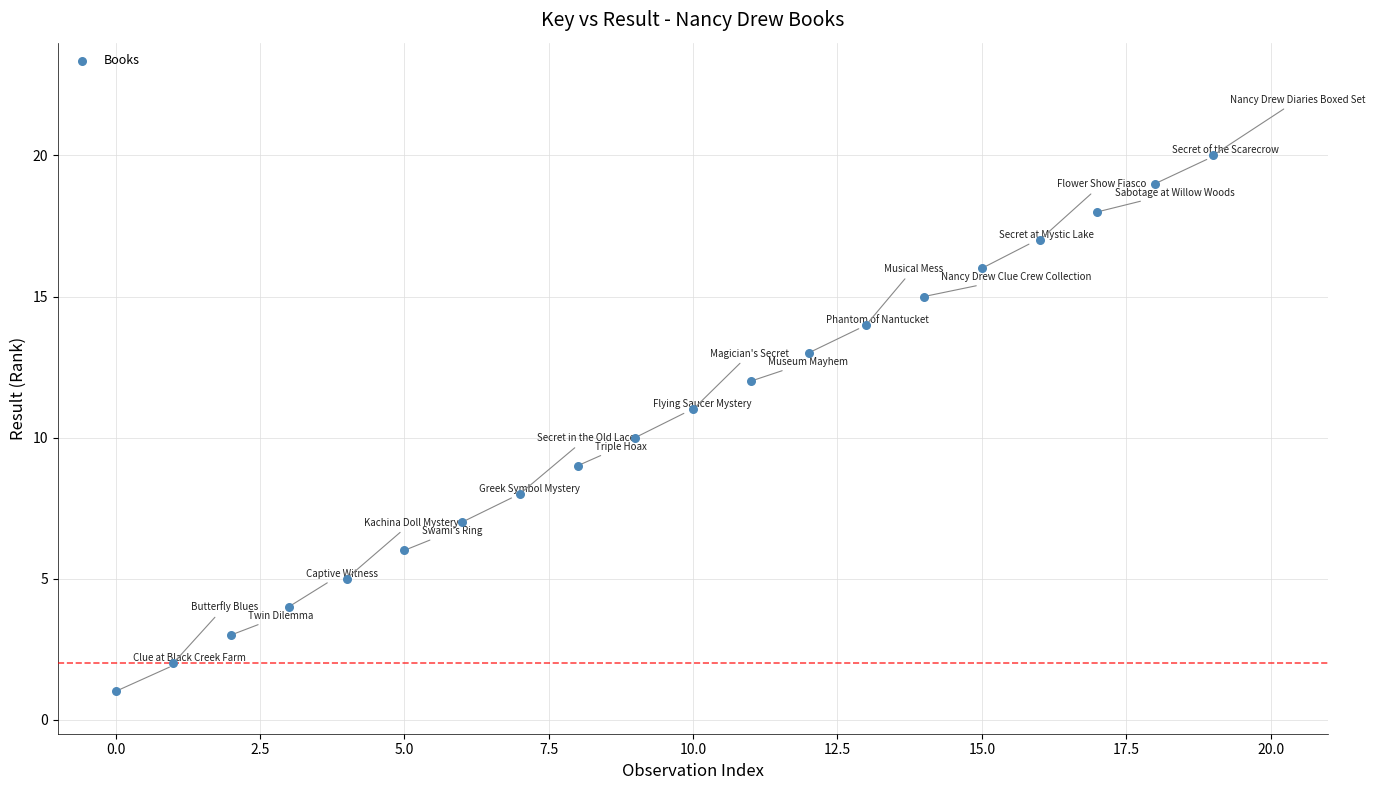

What is the range of Y values (max minus min)?

19